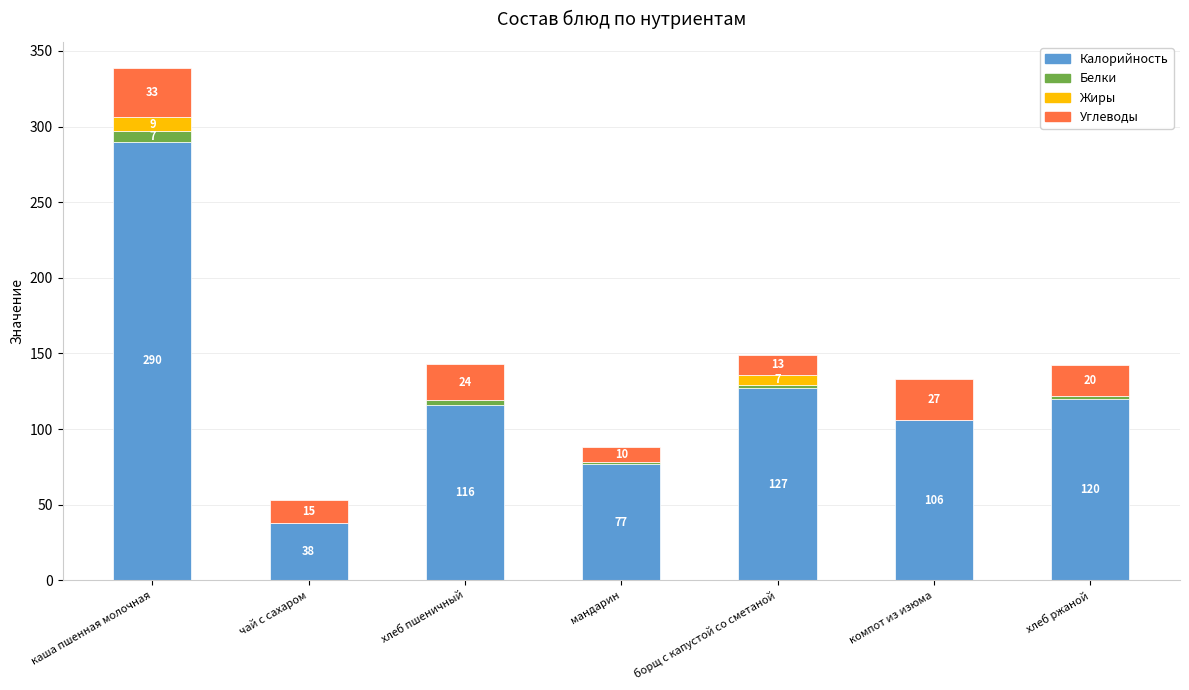

Which category has the highest value in the Калорийность series?

каша пшенная молочная